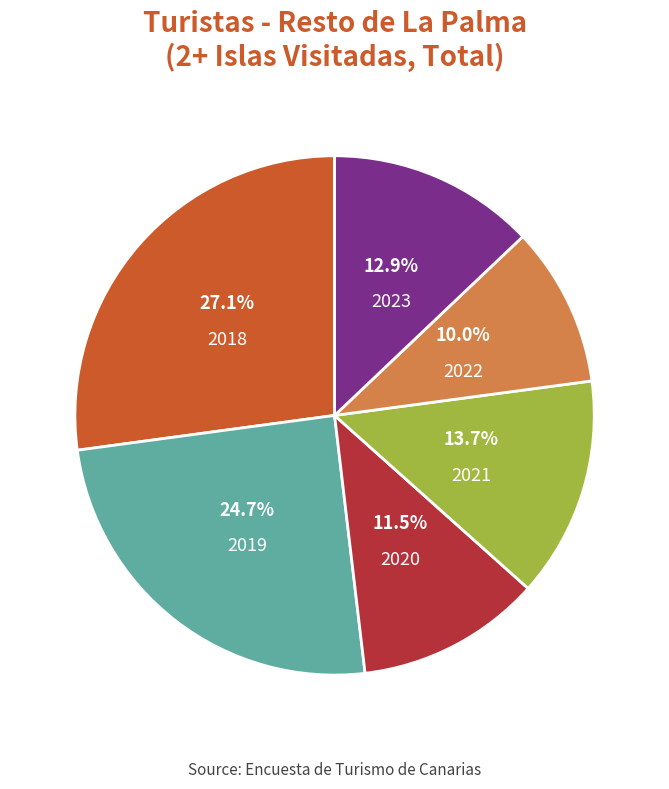

To the nearest percent, what portion does 2022 represent?

10%